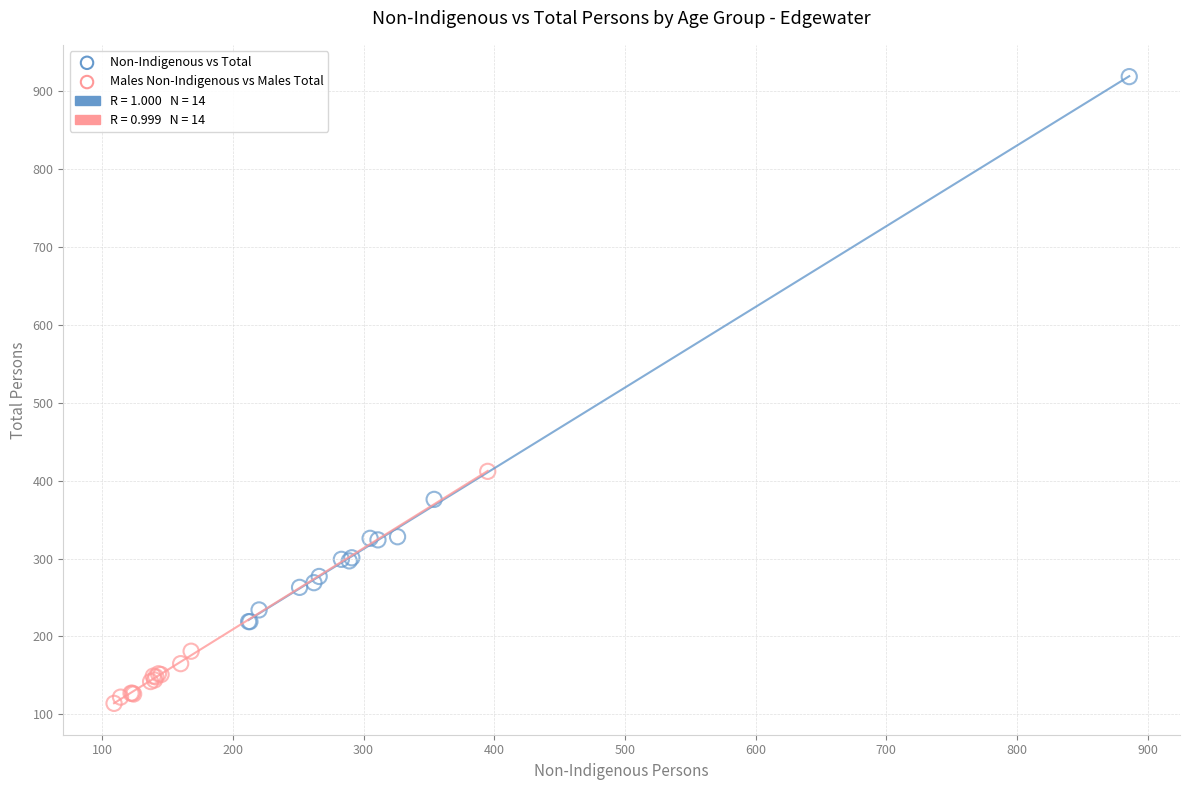

Which series has the widest spread of Y values?

Non-Indigenous vs Total